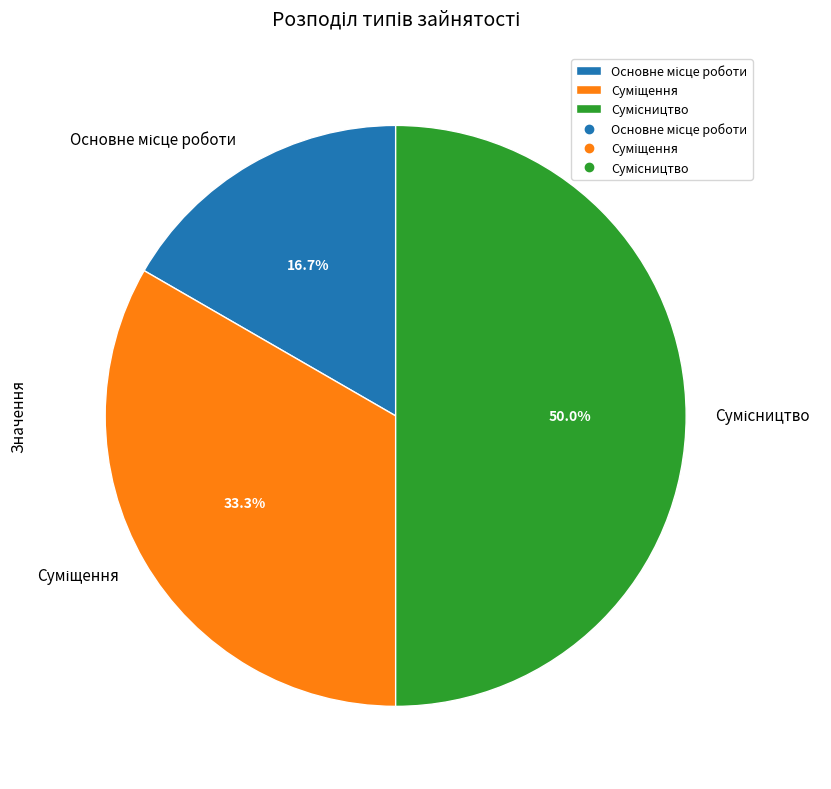

What is the change in value from Основне місце роботи to Суміщення?

+1